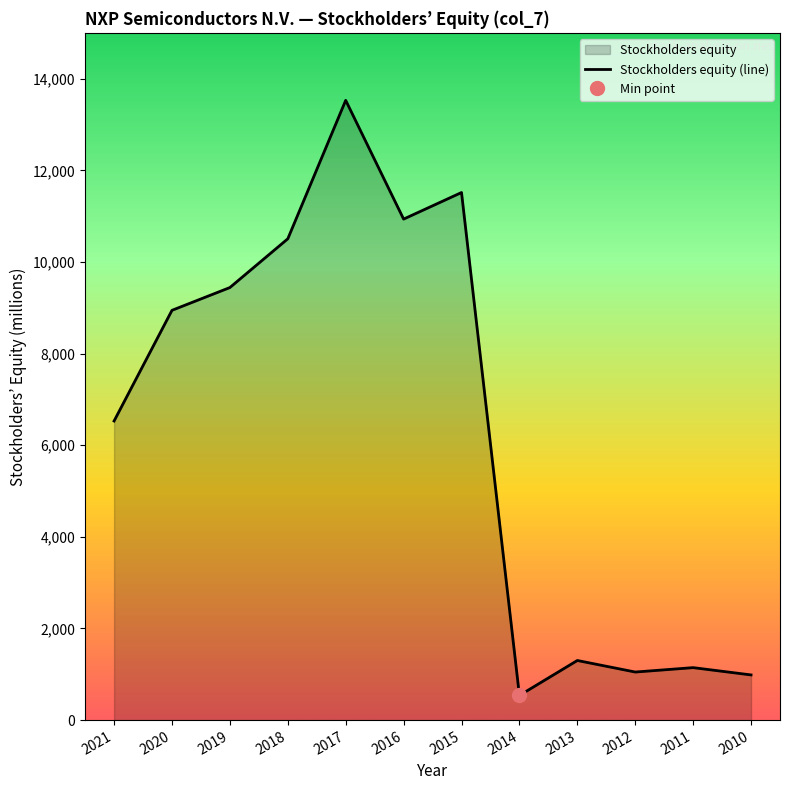

How many lines are shown in the chart?

1